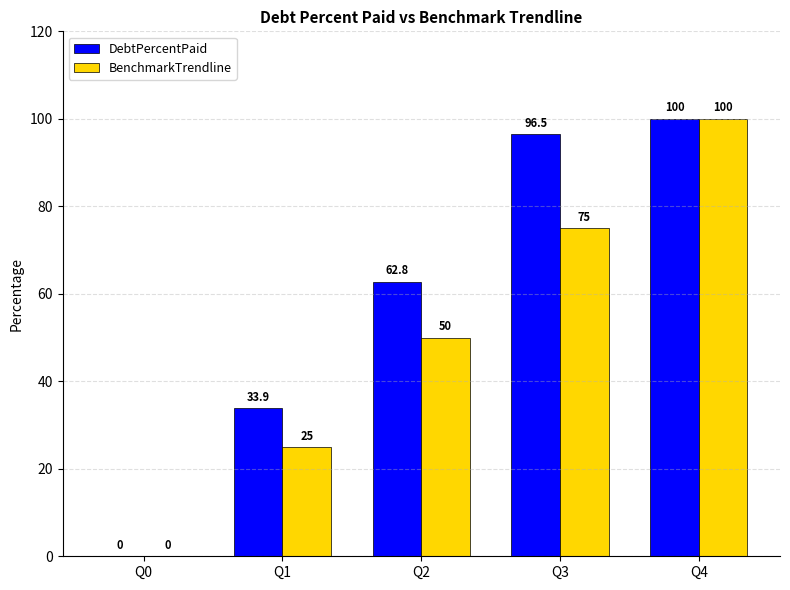

Reading left to right, list all the values displayed in this chart.

DebtPercentPaid: 0.0	33.9	62.8	96.5	100.0
BenchmarkTrendline: 0.0	25.0	50.0	75.0	100.0